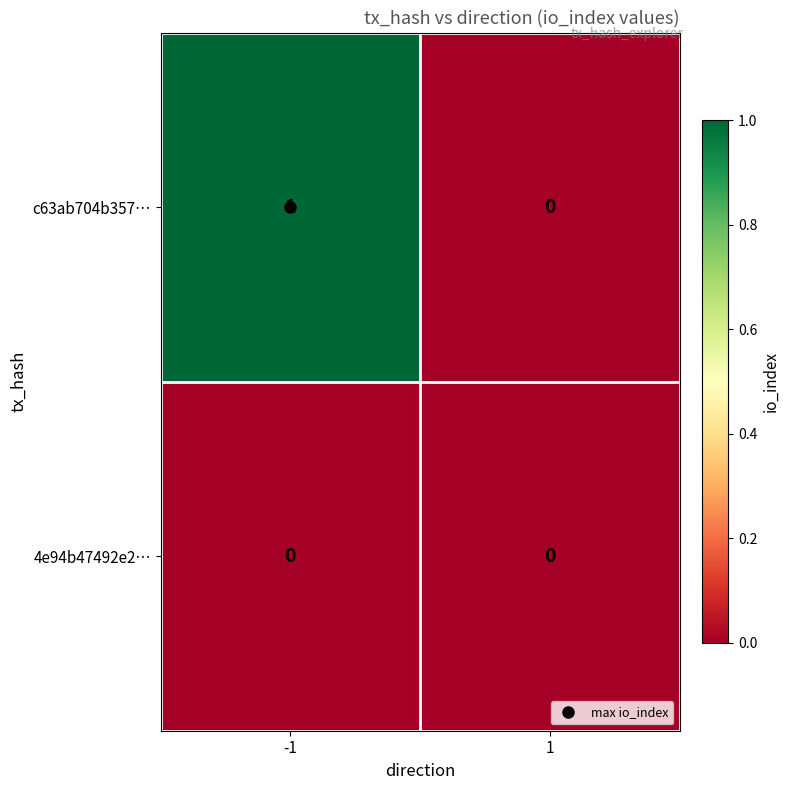

List the series in order of their peak value, highest first.

c63ab704b357…, 4e94b47492e2…